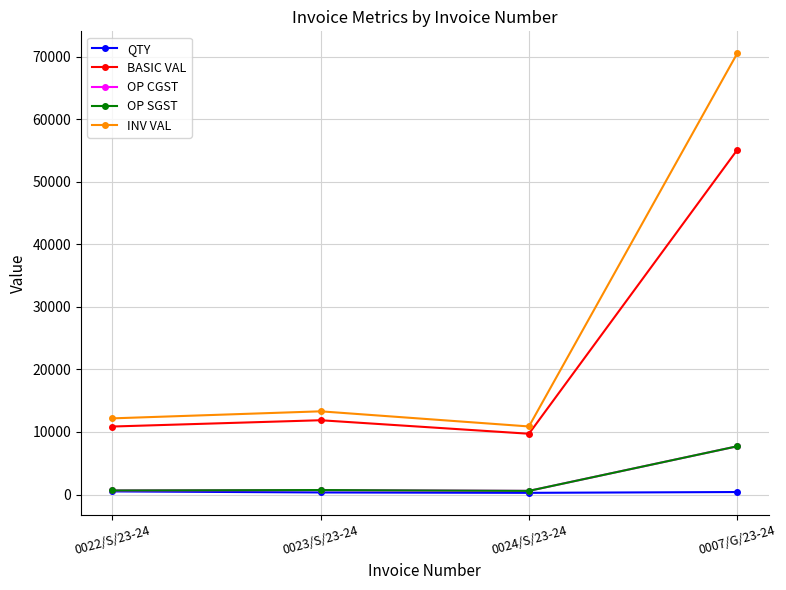

Is this an area chart (filled region under the line)?

No